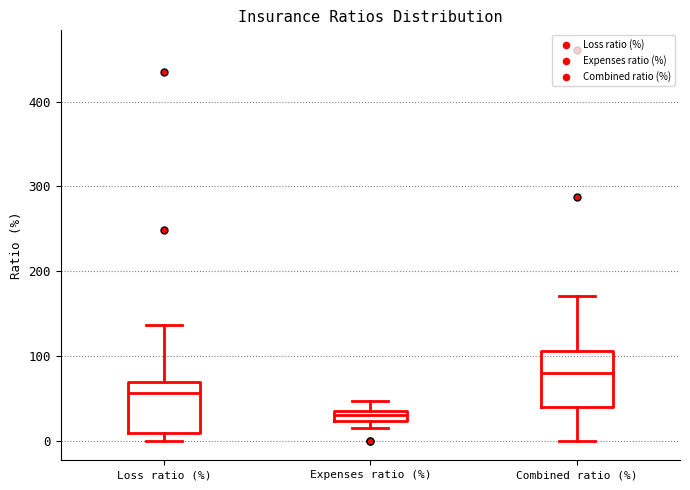

Where does the median line of the box for Combined ratio (%) sit on the y-axis? The values are not printed on the chart, so give them approximately, as read against the axis.

80